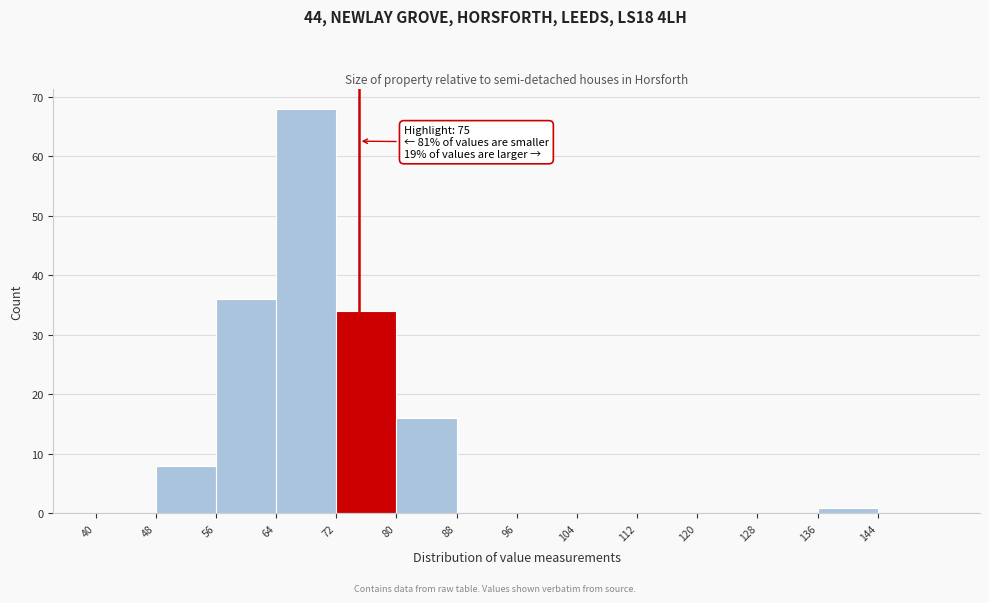

Which range on the x-axis has the tallest bar?

64 to 72